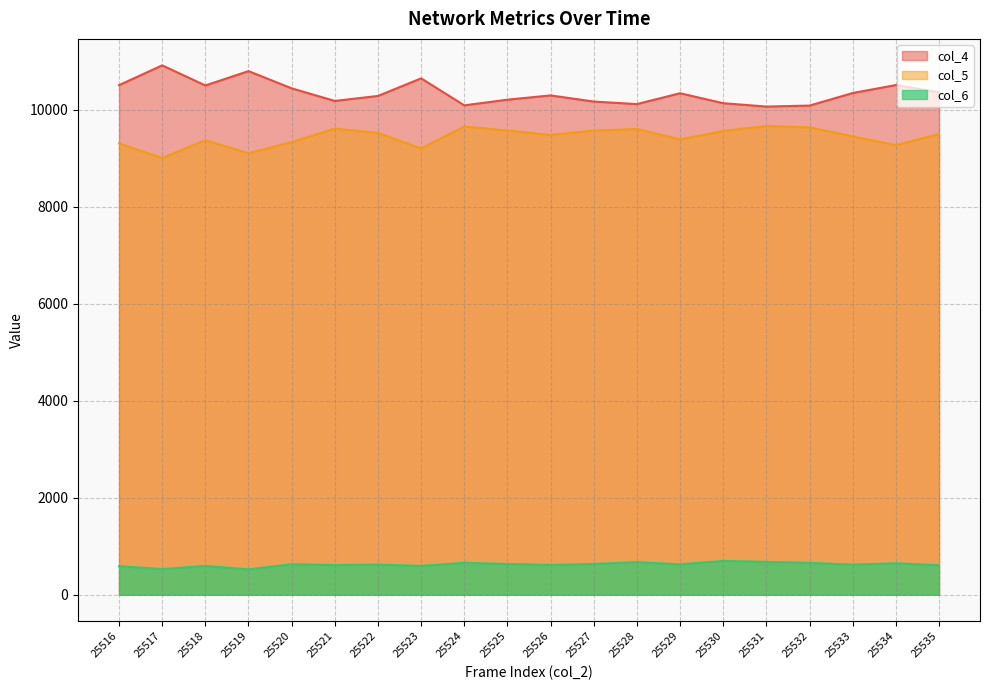

How many categories are shown in the chart?

20